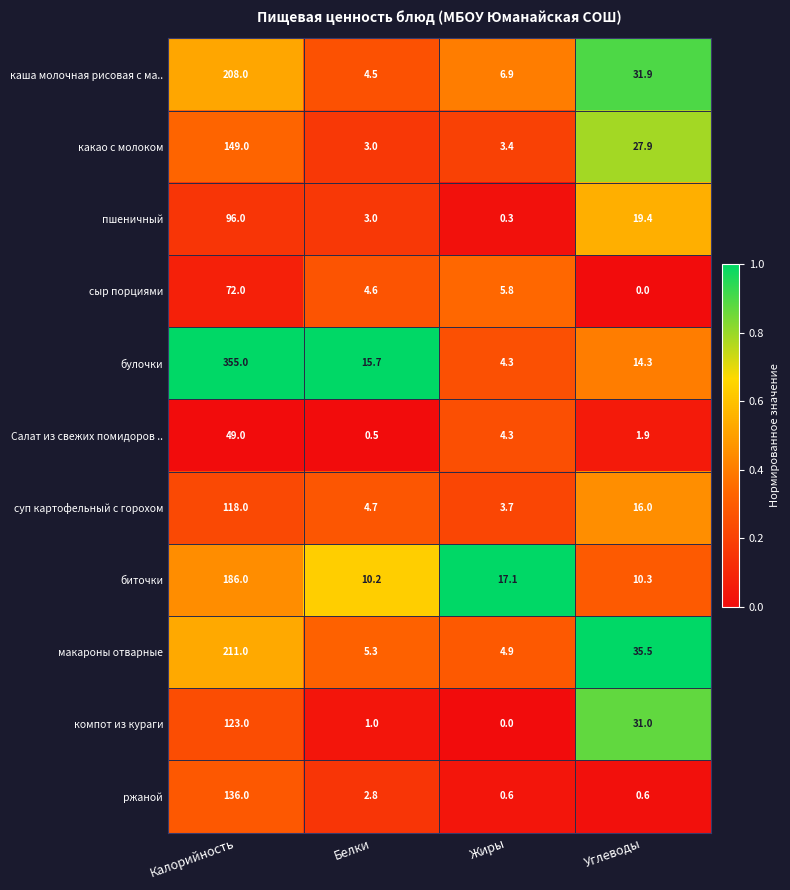

What is the difference between the highest and lowest values at Калорийность?

306.0